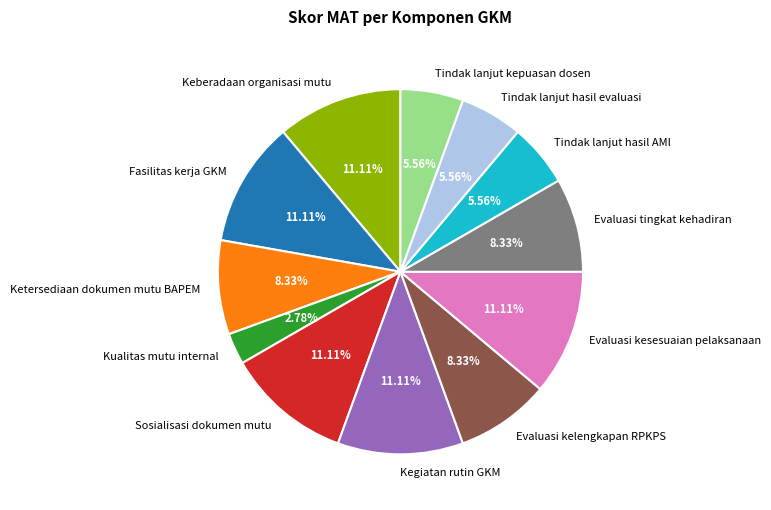

What is the ratio of the value at Tindak lanjut hasil evaluasi to the value at Fasilitas kerja GKM?

0.5